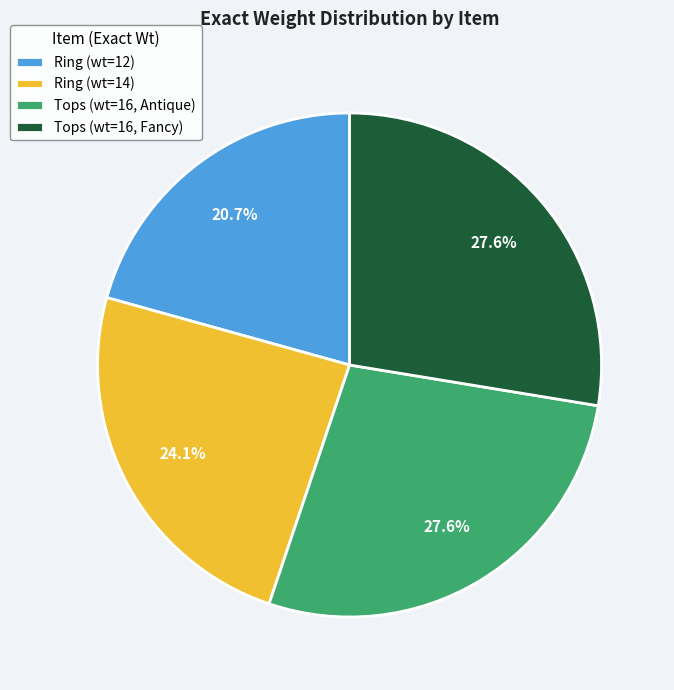

To the nearest percent, what is the average slice percentage?

25%